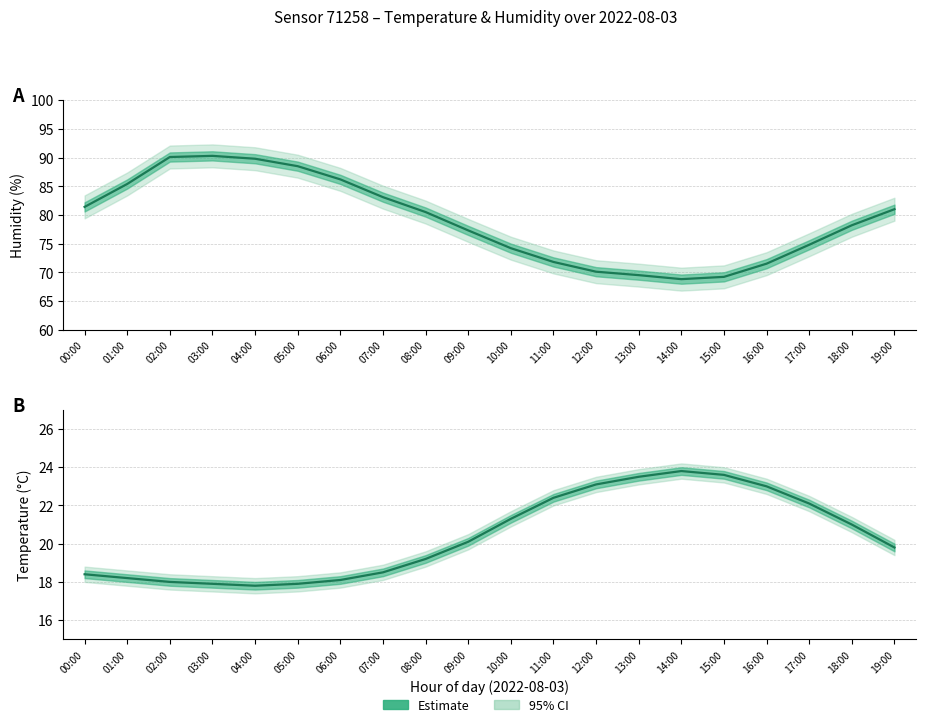

True or false: Temperature estimate and Humidity estimate intersect in this chart.

False